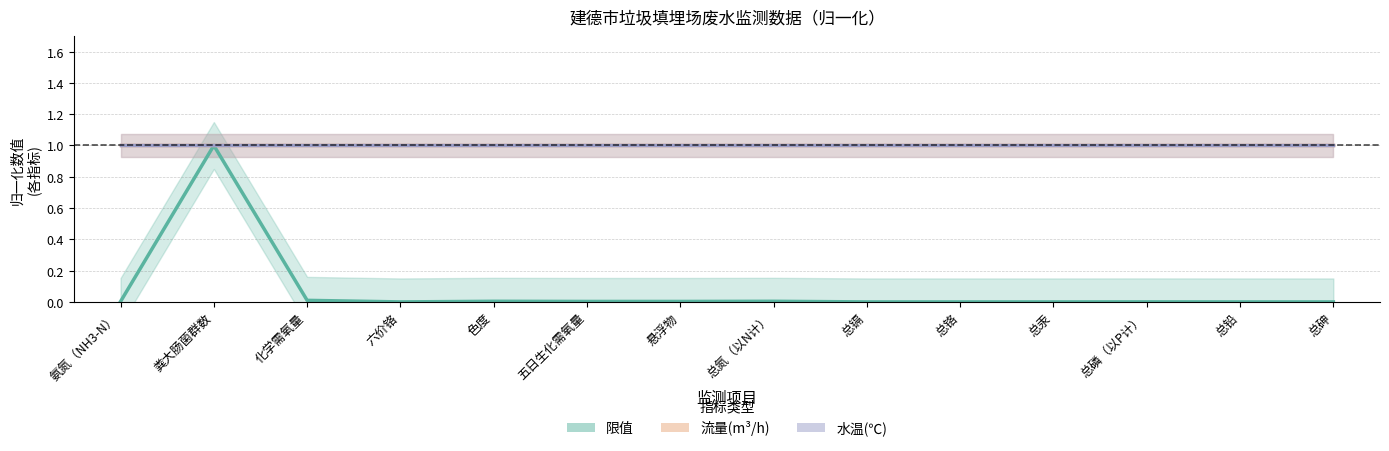

At how many categories does at least one series exceed 0?

14